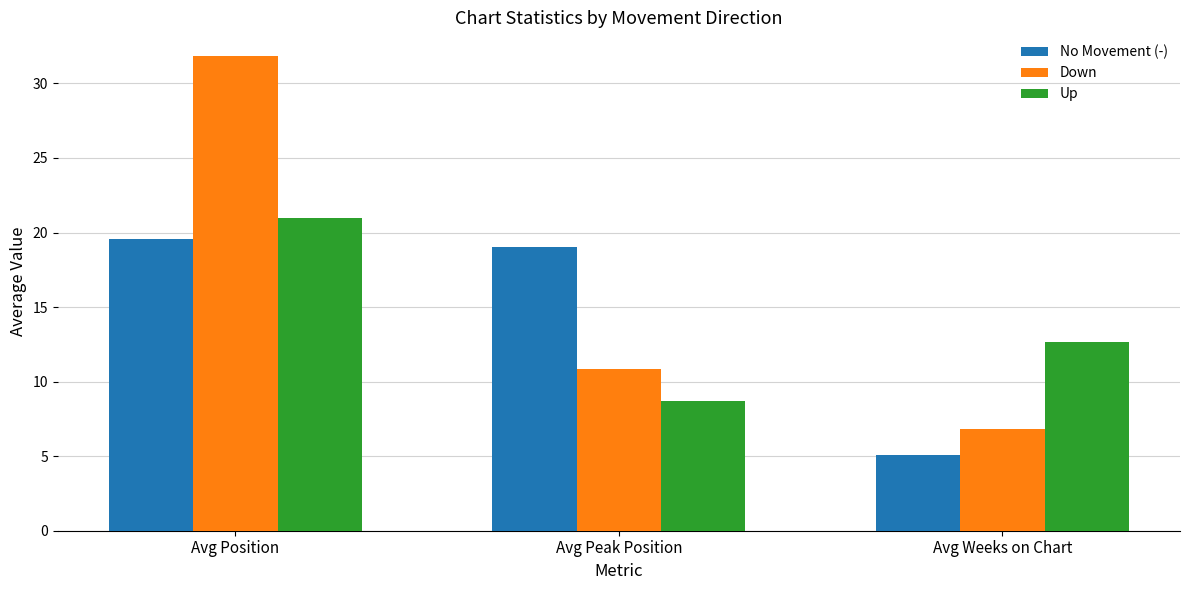

Between Avg Position and Avg Weeks on Chart, which series saw the biggest shift?

Down